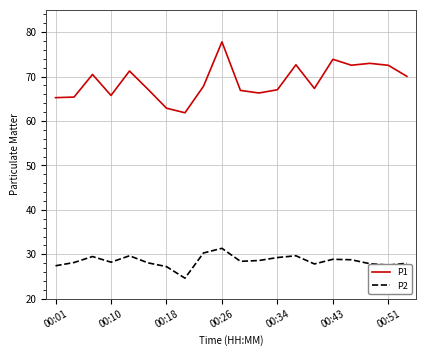

True or false: P1 and P2 intersect in this chart.

False